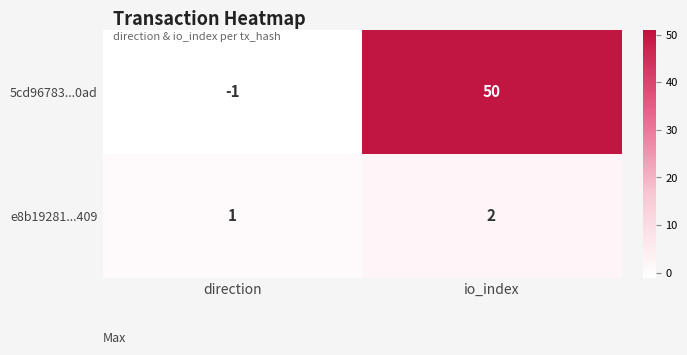

What is the difference between the 5cd96783...0ad values at direction and io_index?

51